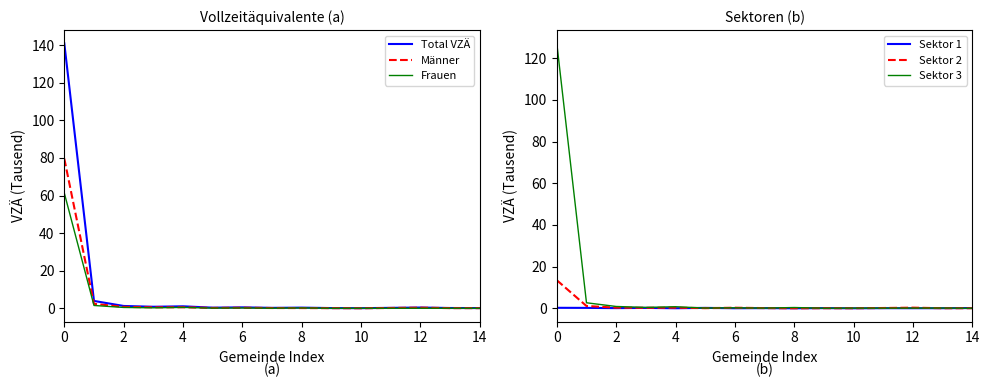

List the series in order of their peak value, highest first.

Total VZÄ, Sektor 3, Männer, Frauen, Sektor 2, Sektor 1